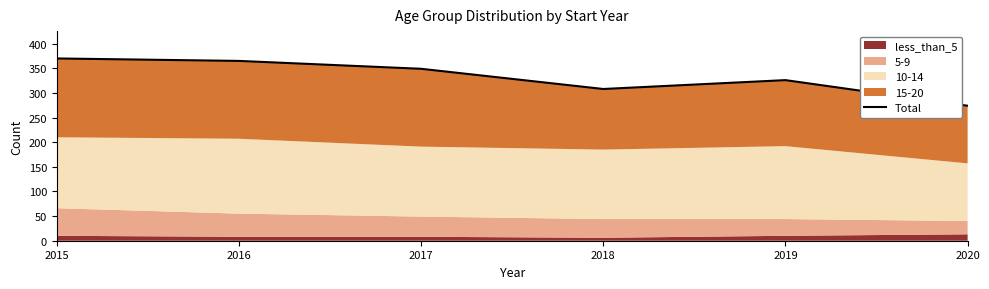

Reading left to right, list all the values displayed in this chart.

370	365	349	308	326	274